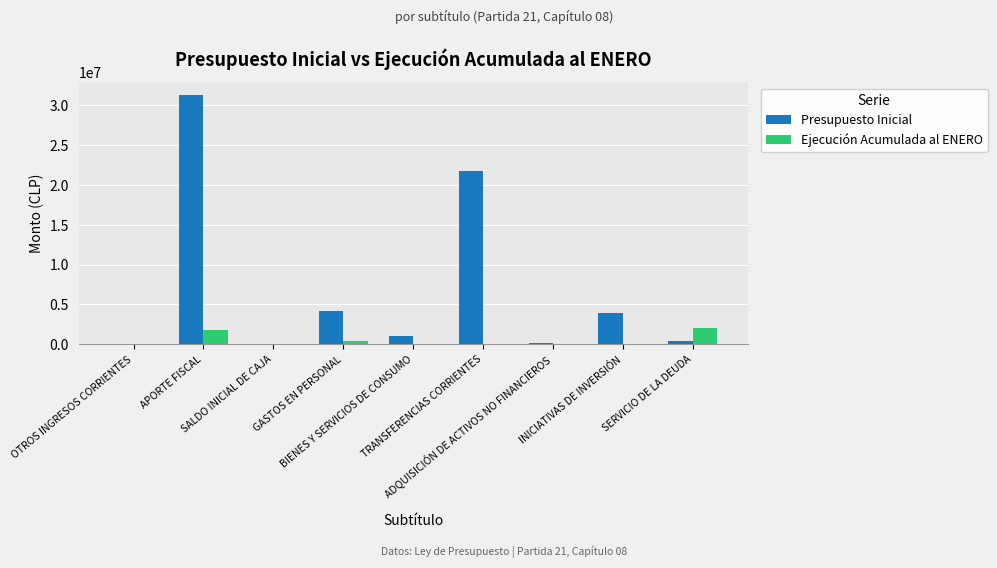

Which series has the largest total across all categories?

Presupuesto Inicial